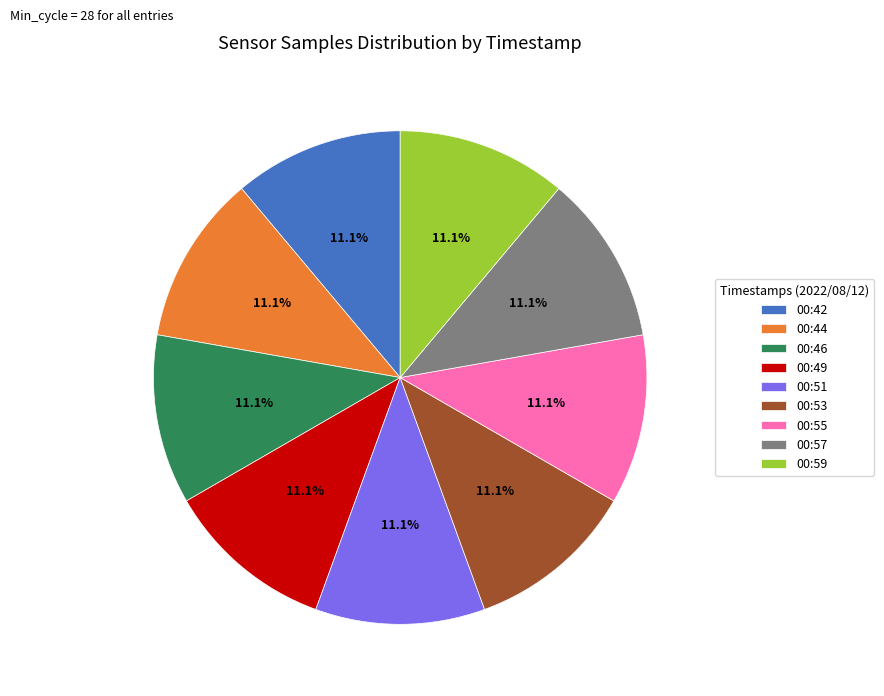

How much of the chart is everything except 00:59?

88.9%